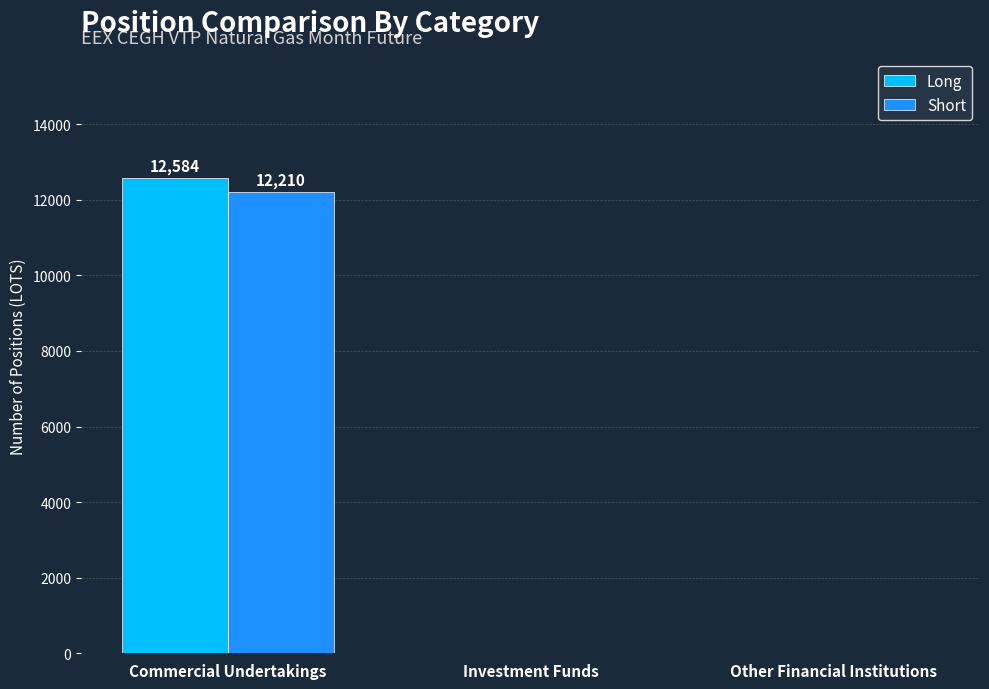

The Long series shows 0 at Investment Funds. True or false?

True